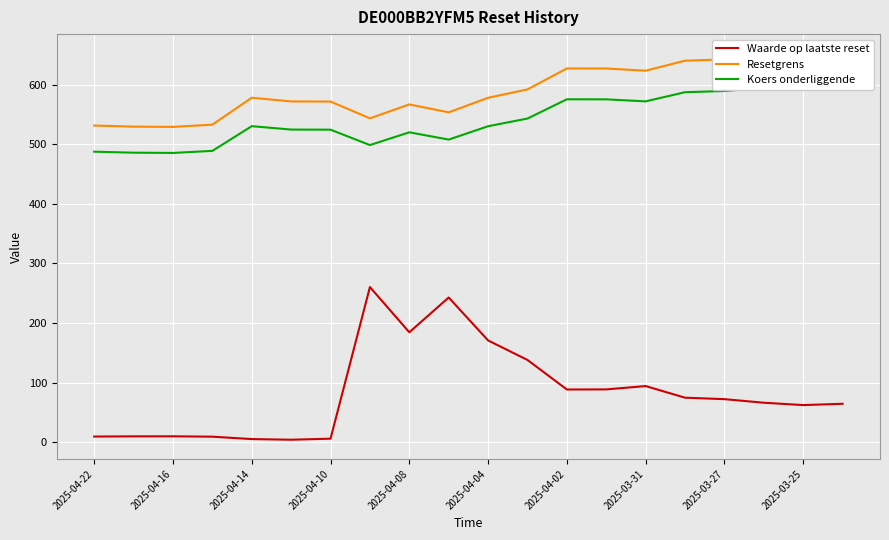

What is the sum of all Waarde op laatste reset values?

1658.3